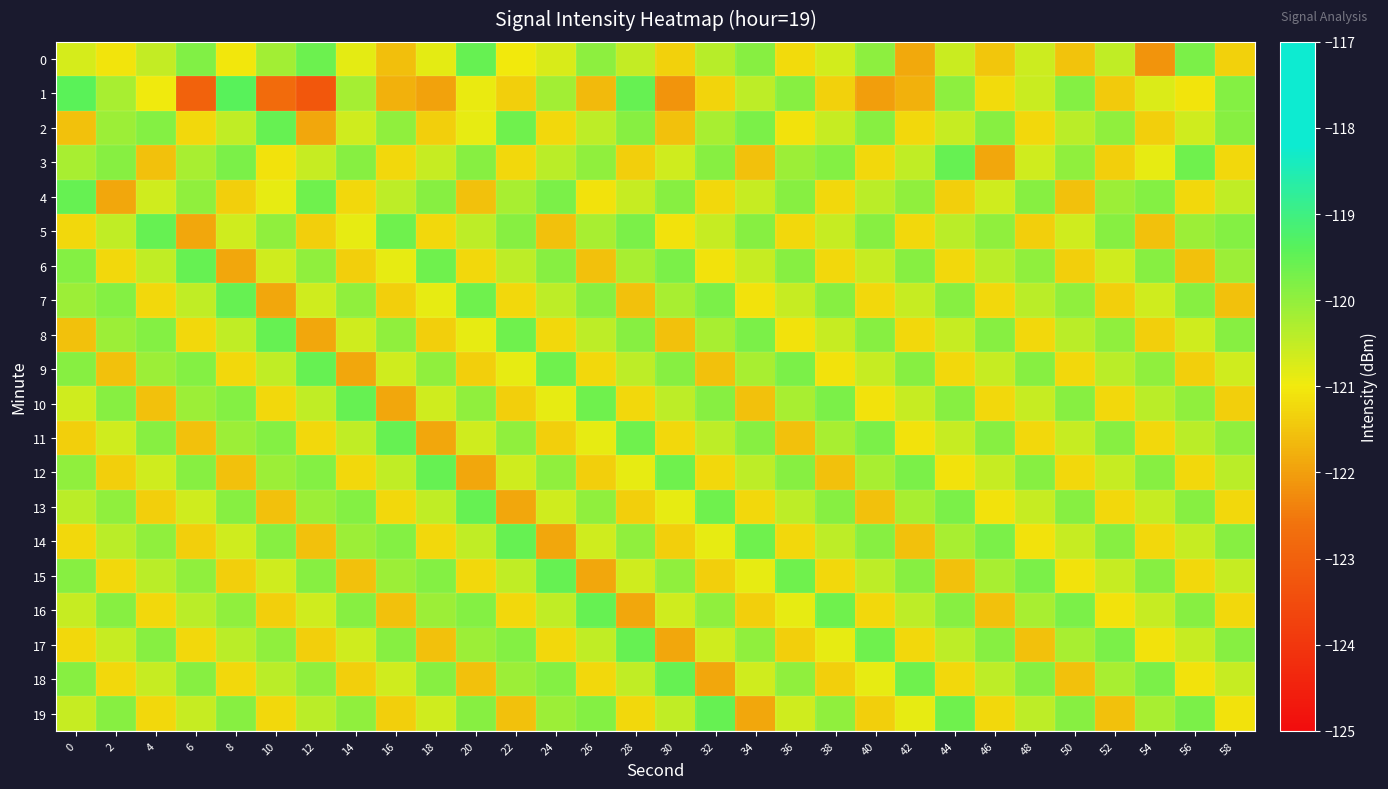

Rank the series by their maximum value, from lowest to highest.

0, 2, 3, 4, 5, 6, 7, 8, 9, 10, 11, 12, 13, 14, 15, 16, 17, 18, 19, 1